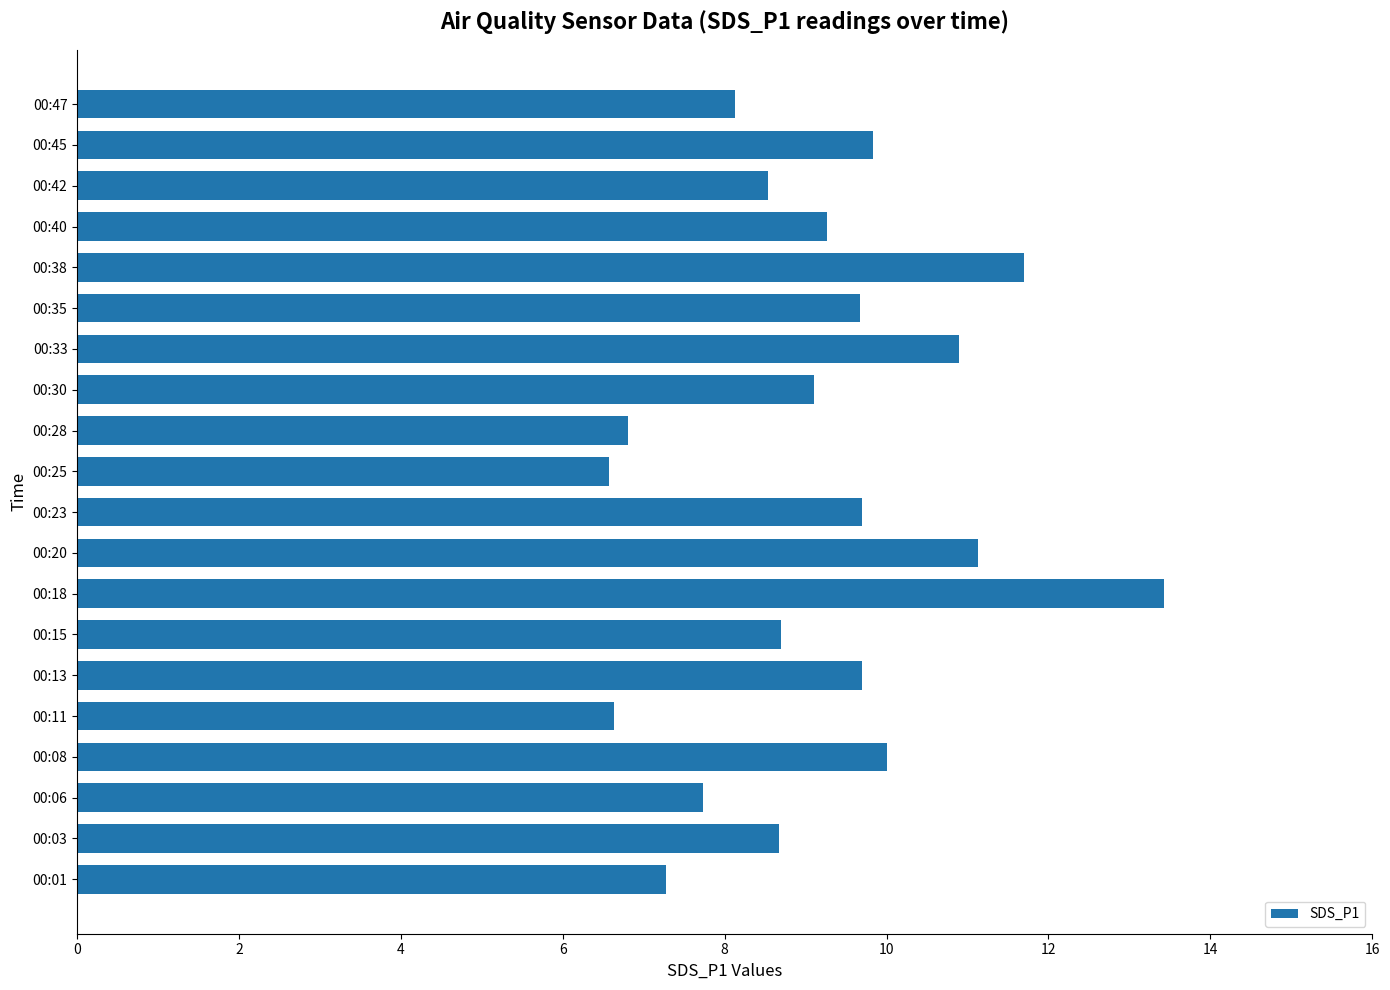

At which category does the chart reach its peak across all series?

00:18